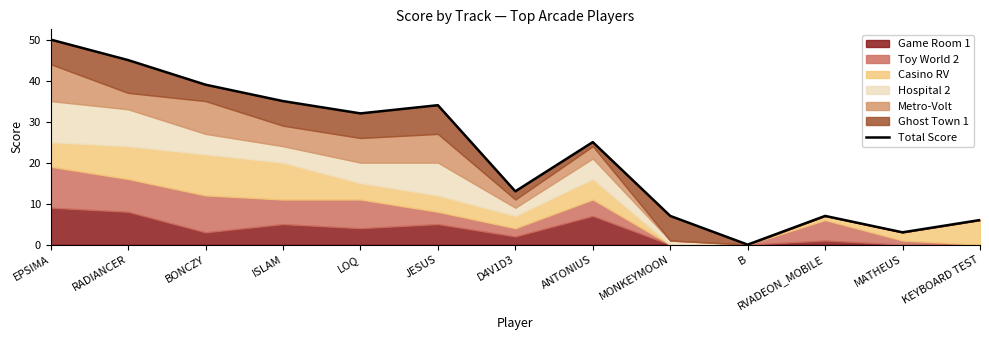

Reading left to right, list all the values displayed in this chart.

EPSIMA=50	RADIANCER=45	BONCZY=39	ISLAM=35	LOQ=32	JESUS=34	D4V1D3=13	ANTONIUS=25	MONKEYMOON=7	B=0	RVADEON_MOBILE=7	MATHEUS=3	KEYBOARD TEST=6